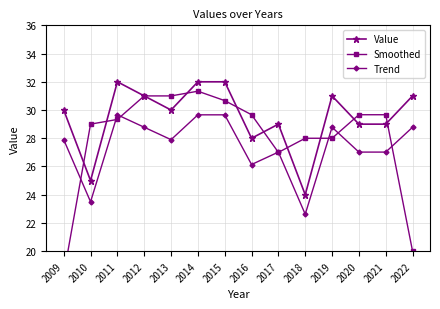

True or false: Trend and Smoothed cross at least once.

True